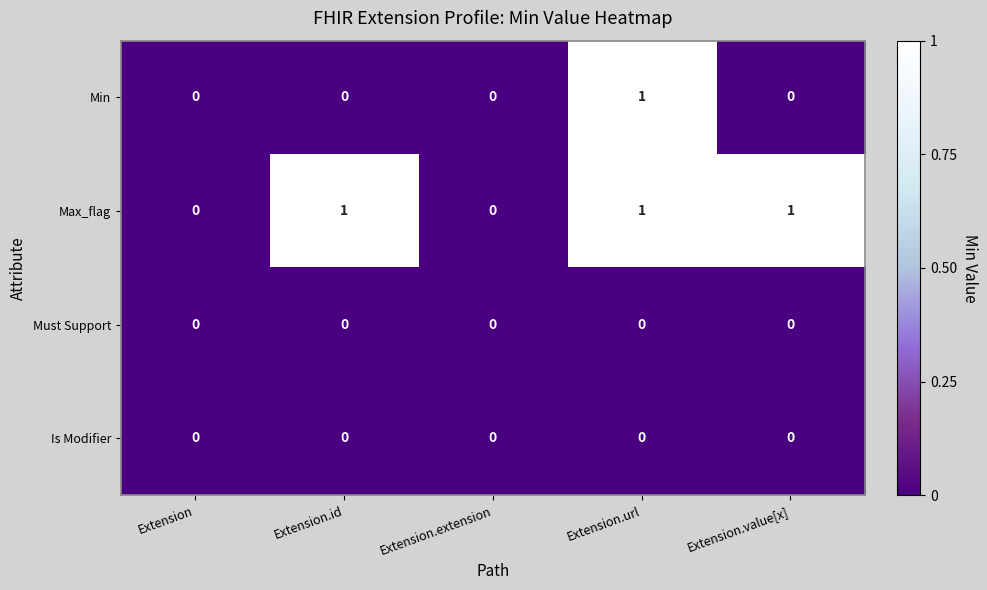

Which series has the largest total across all categories?

Max_flag